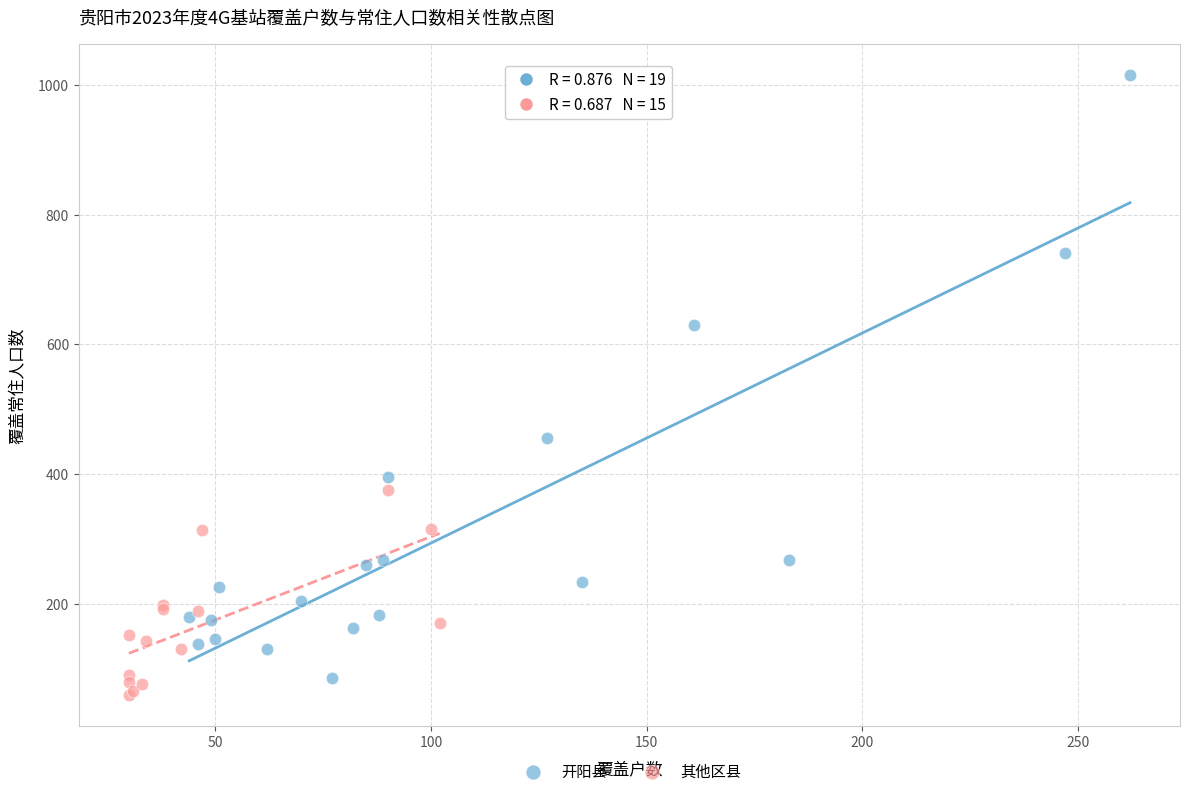

Which series reaches the minimum Y coordinate?

其他区县